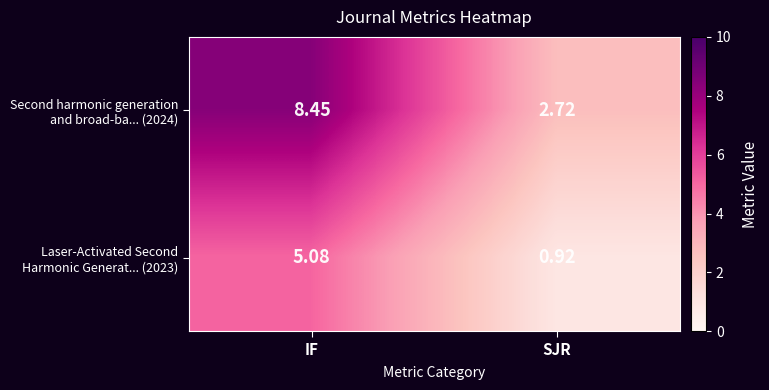

At which category is the sum across all series the highest?

IF